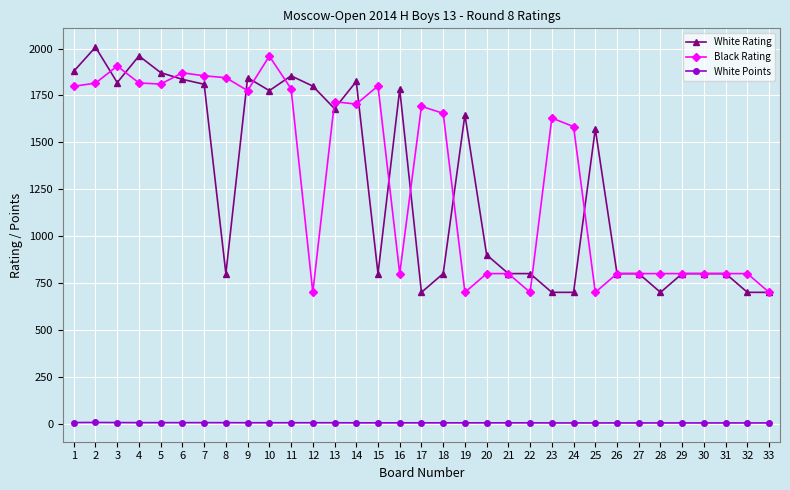

At which label does White Rating first exceed 900?

1